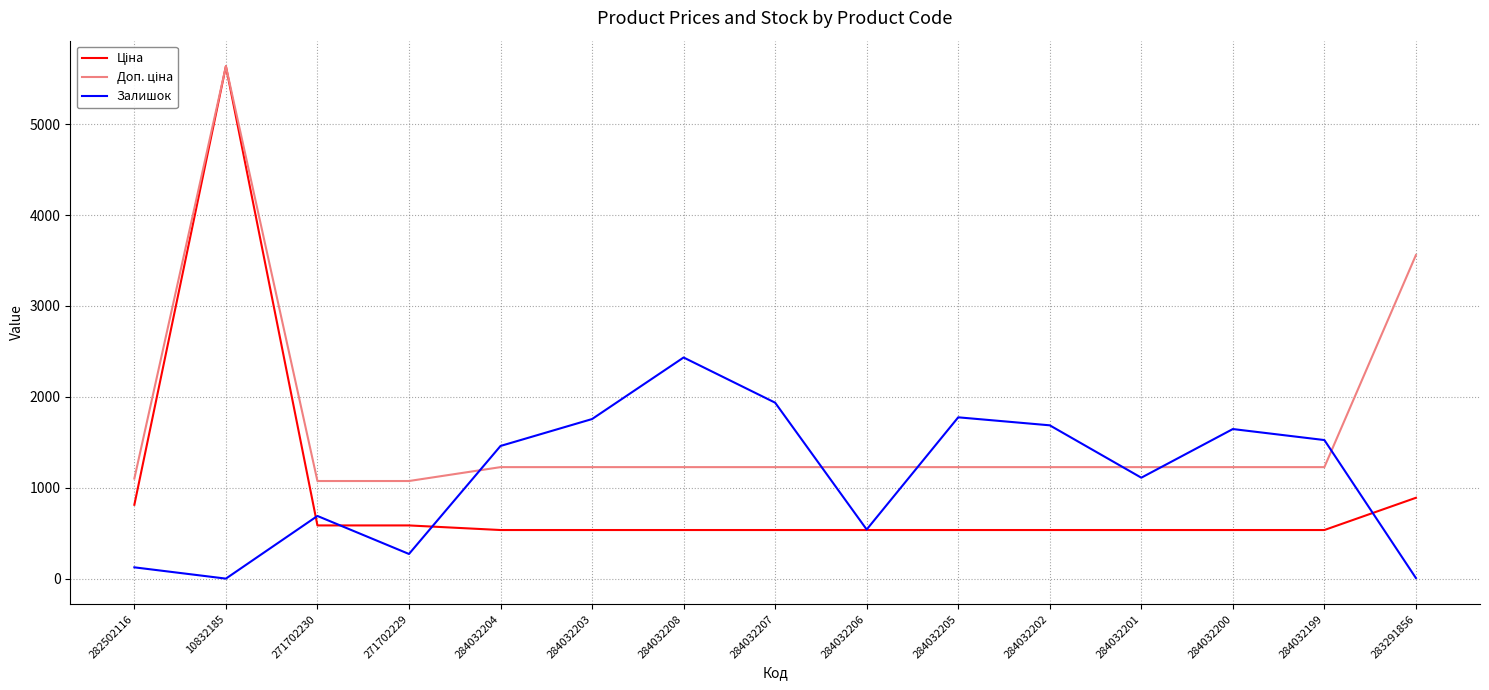

What is the difference between the highest and lowest values at 284032202?

1151.6